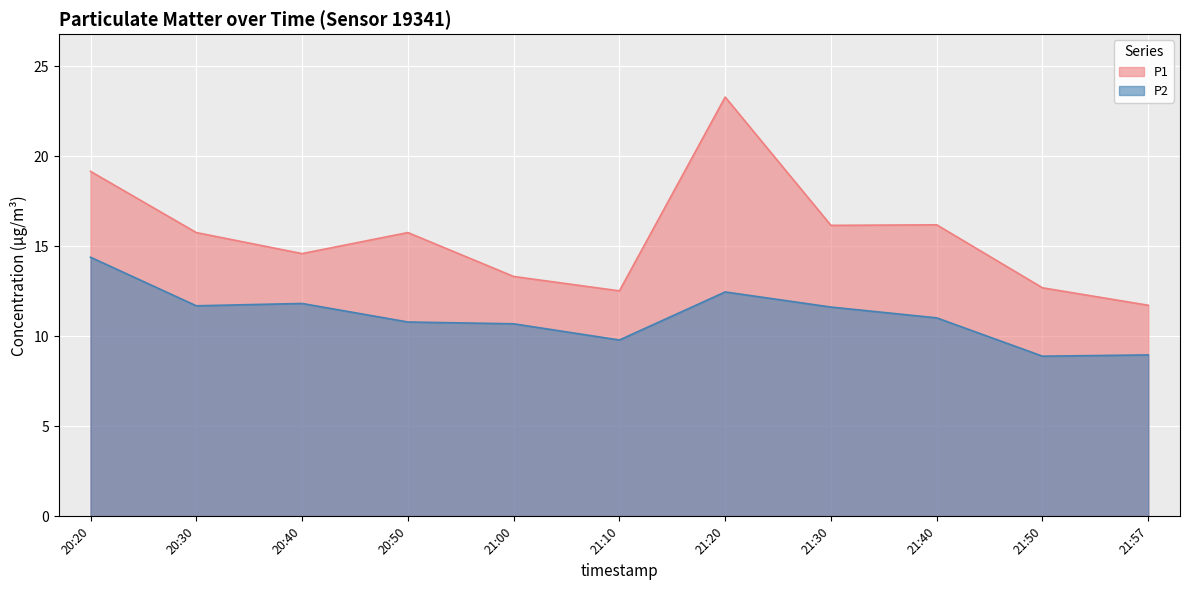

Is it true that P1 equals 15.8 at 20:50?

True